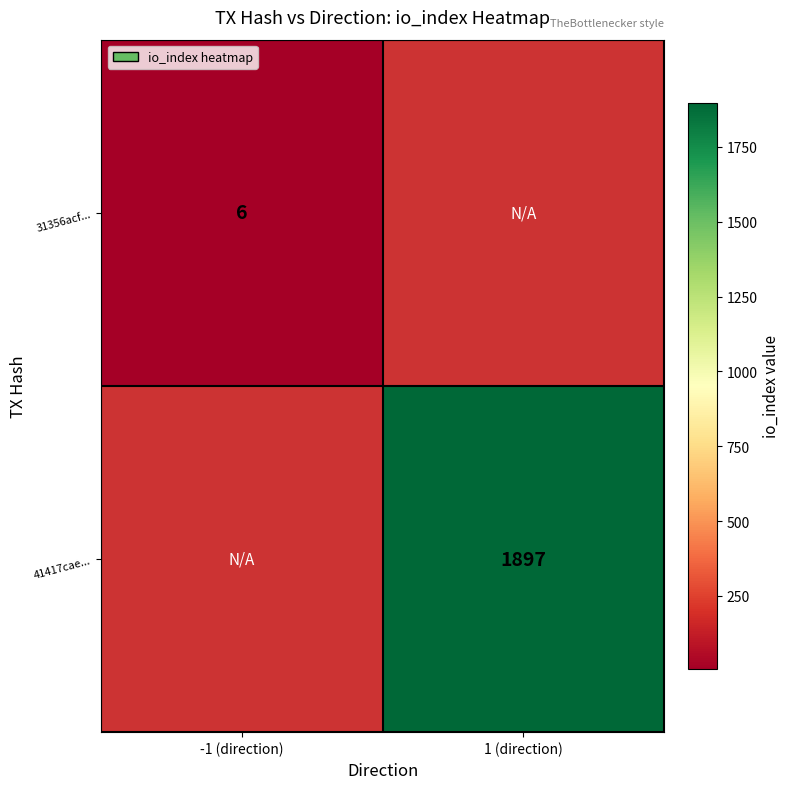

The value of 41417cae... at 1 (direction) is 3321. True or false?

False